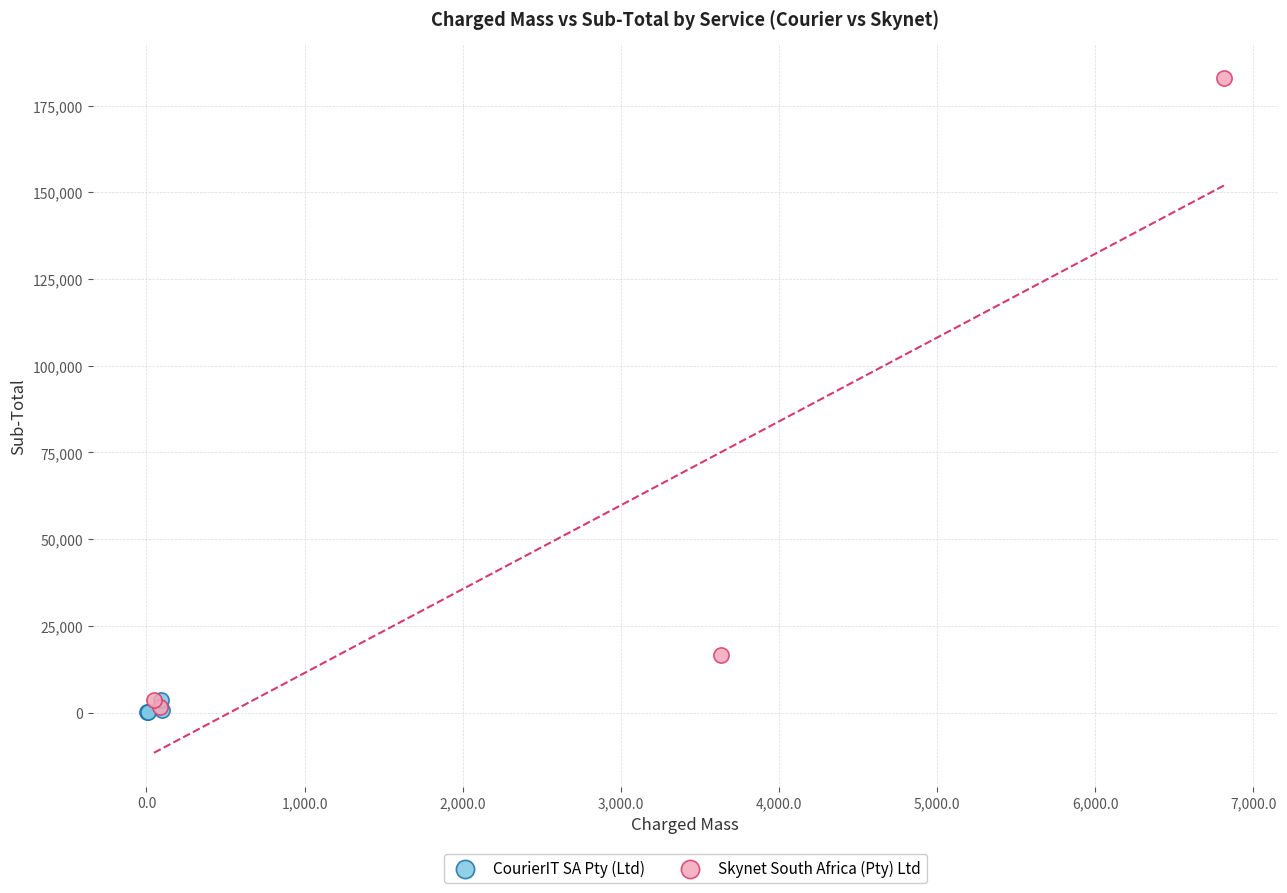

Which series has the widest spread of Y values?

Skynet South Africa (Pty) Ltd